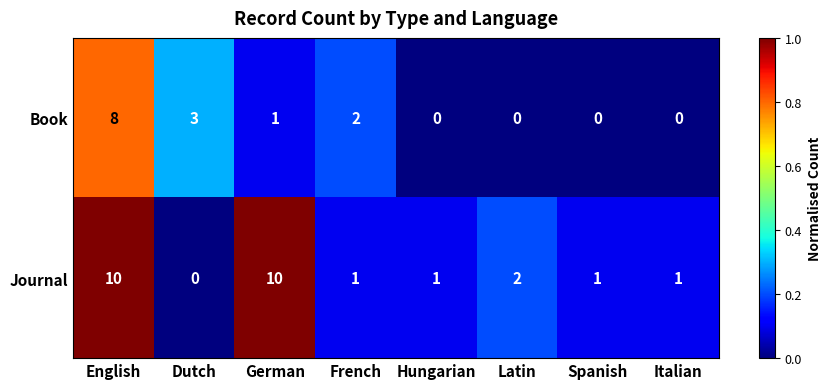

Rank the series at French from lowest to highest value.

Journal, Book